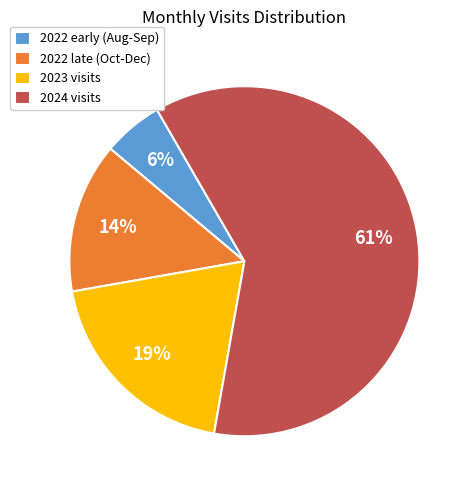

Which has a higher value, 2023 visits or 2024 visits?

2024 visits